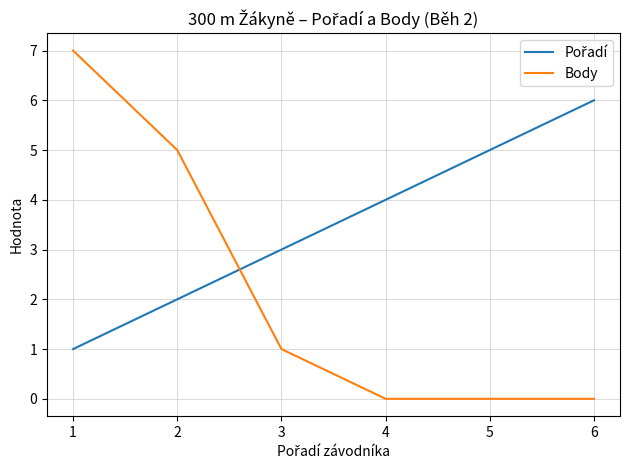

What is the highest value of the Body series?

7